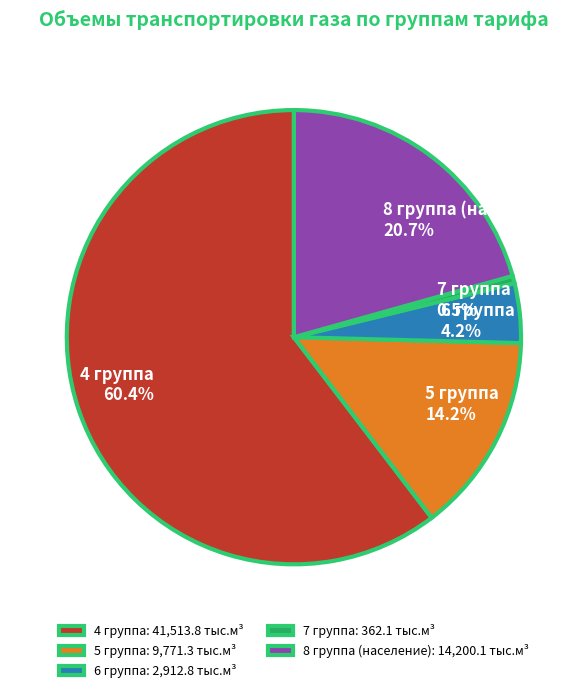

To the nearest percent, what percentage of the pie is 8 группа (население)?

21%